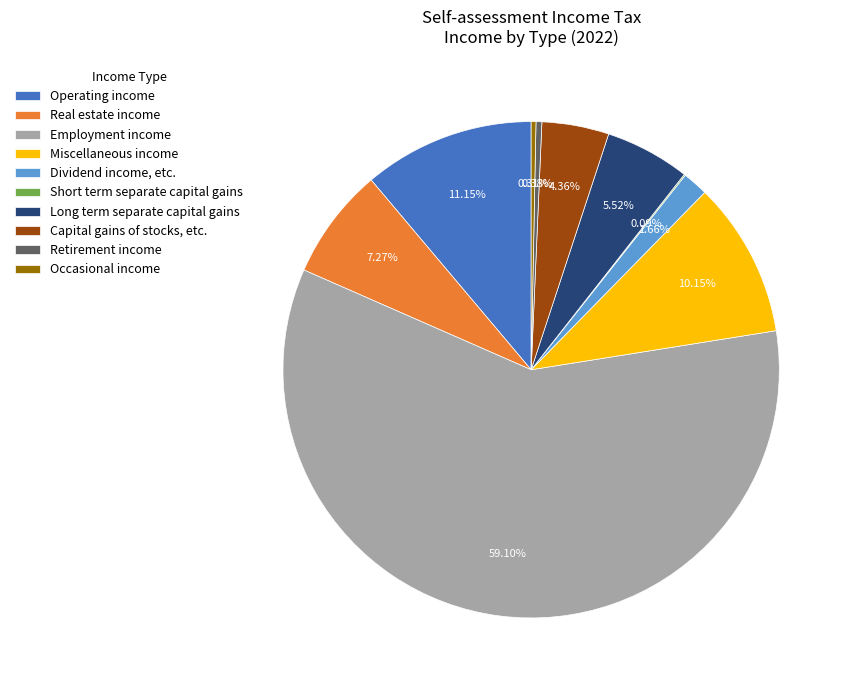

Is there any slice that represents more than half of the pie?

Yes